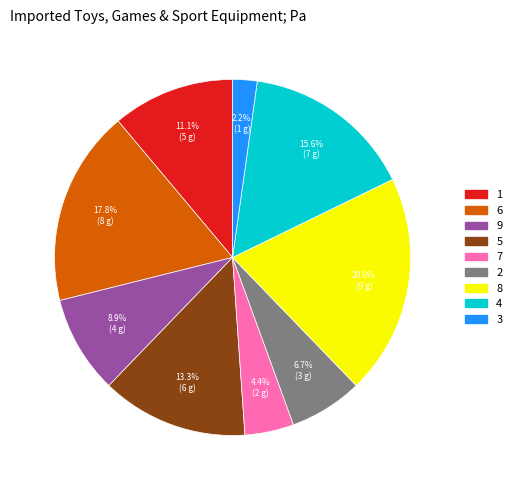

Does 4 represent more than half of the total?

No